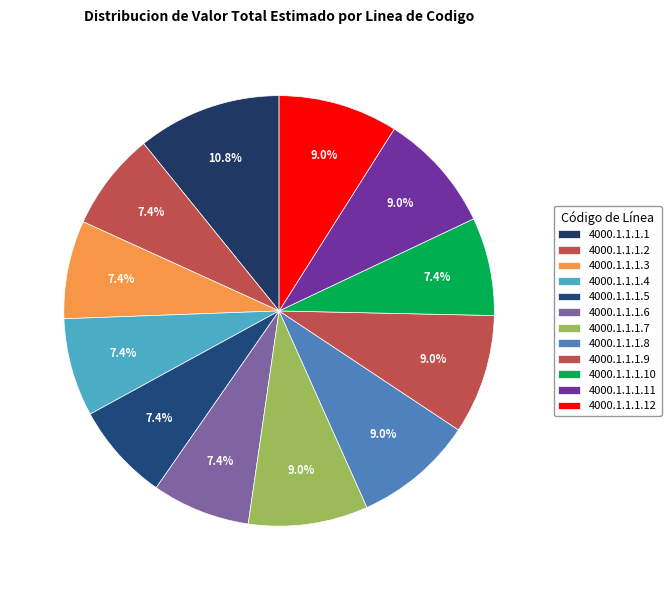

What percentage is the 4000.1.1.1.7 slice, to the nearest percent?

9%